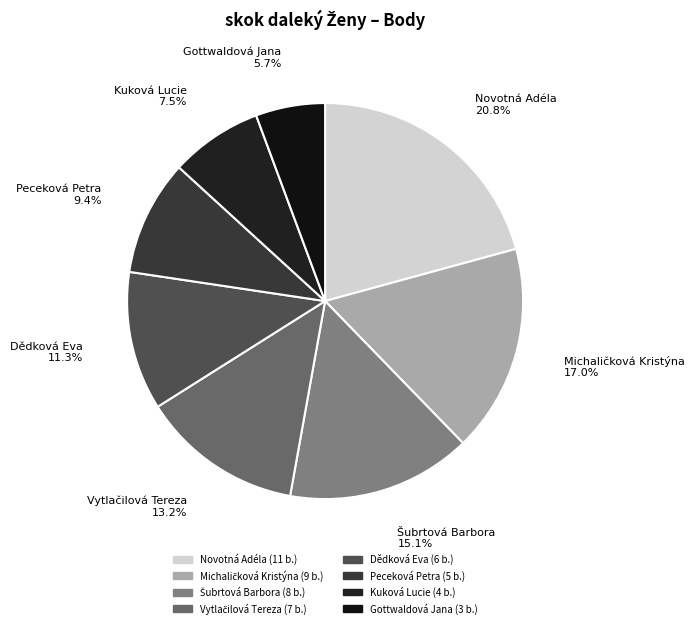

Is Peceková Petra the majority of the pie?

No